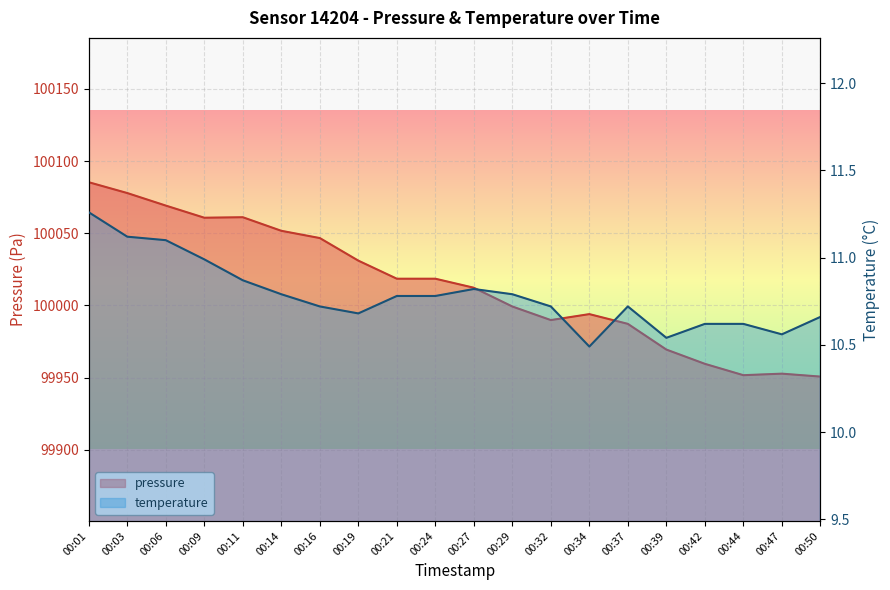

At how many categories does at least one series exceed 3399?

20